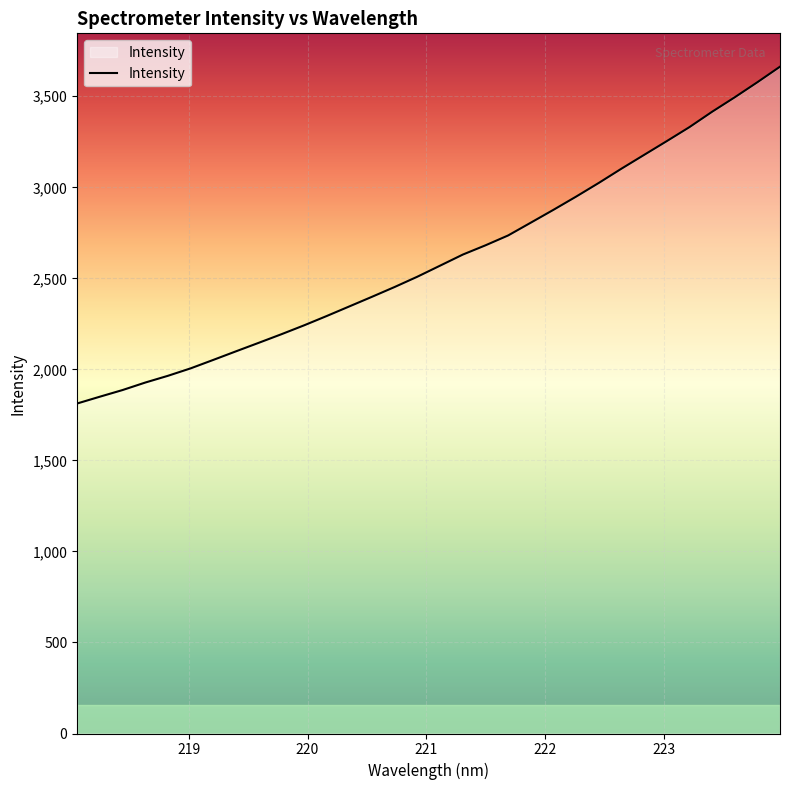

What is the smallest value displayed?

1812.6